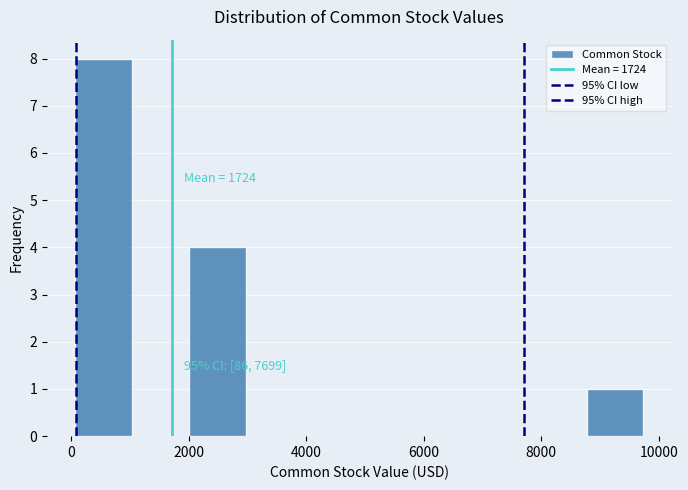

Over which range of the x-axis is the bar tallest?

0 to 1000